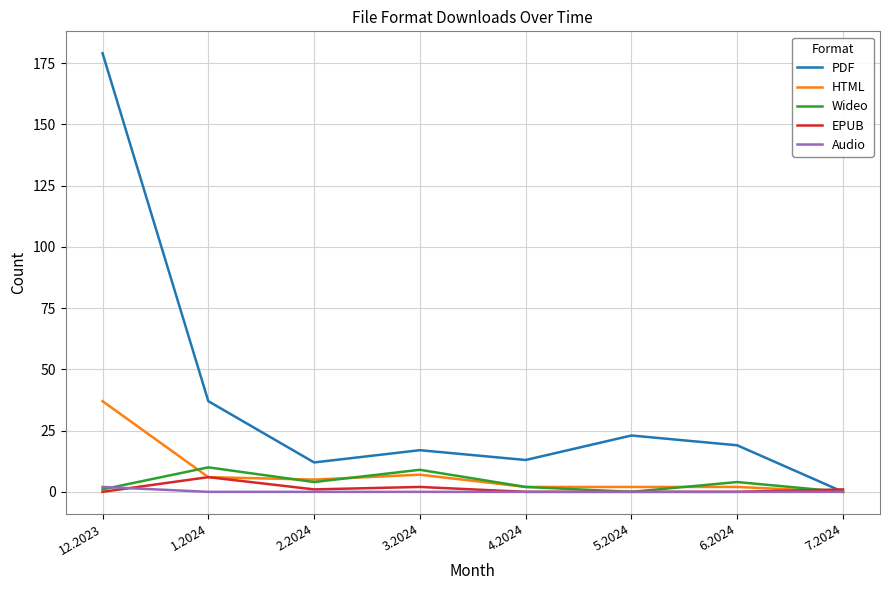

What is the highest value of the EPUB series?

6